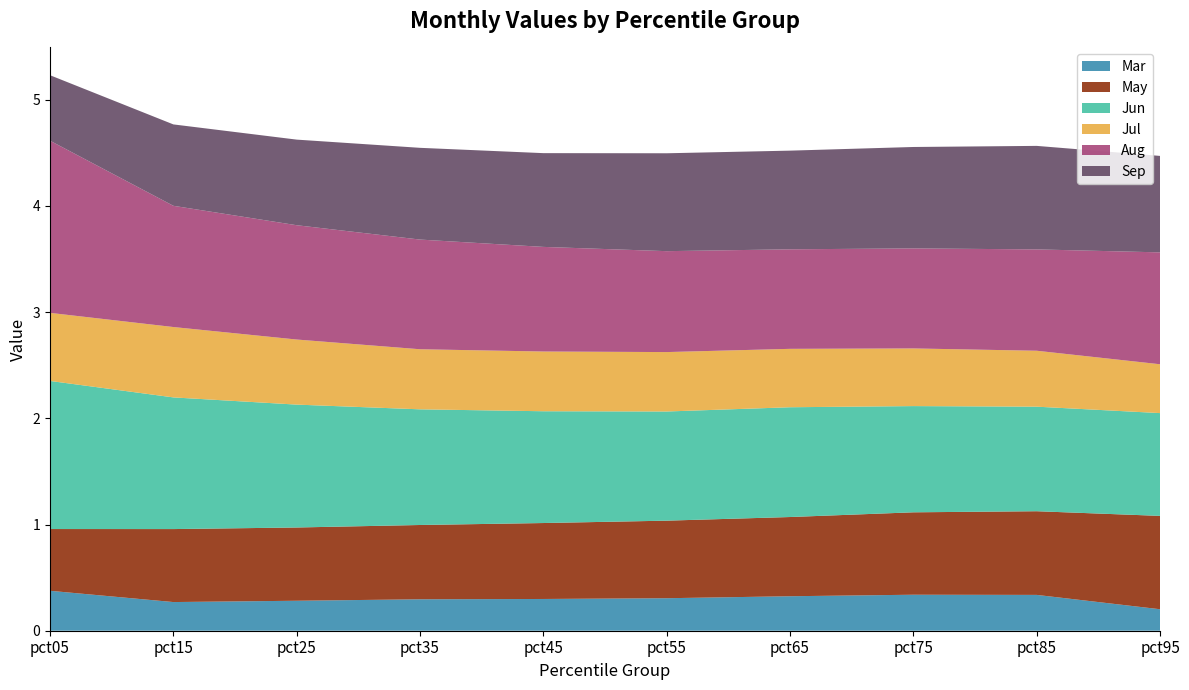

Reading left to right, extract all data points from this chart.

Mar: 0.4	0.3	0.3	0.3	0.3	0.3	0.3	0.3	0.3	0.2
May: 0.6	0.7	0.7	0.7	0.7	0.7	0.7	0.8	0.8	0.9
Jun: 1.4	1.2	1.2	1.1	1.1	1.0	1.0	1.0	1.0	1.0
Jul: 0.6	0.7	0.6	0.6	0.6	0.6	0.5	0.5	0.5	0.5
Aug: 1.6	1.1	1.1	1.0	1.0	1.0	0.9	0.9	1.0	1.1
Sep: 0.6	0.8	0.8	0.9	0.9	0.9	0.9	1.0	1.0	0.9